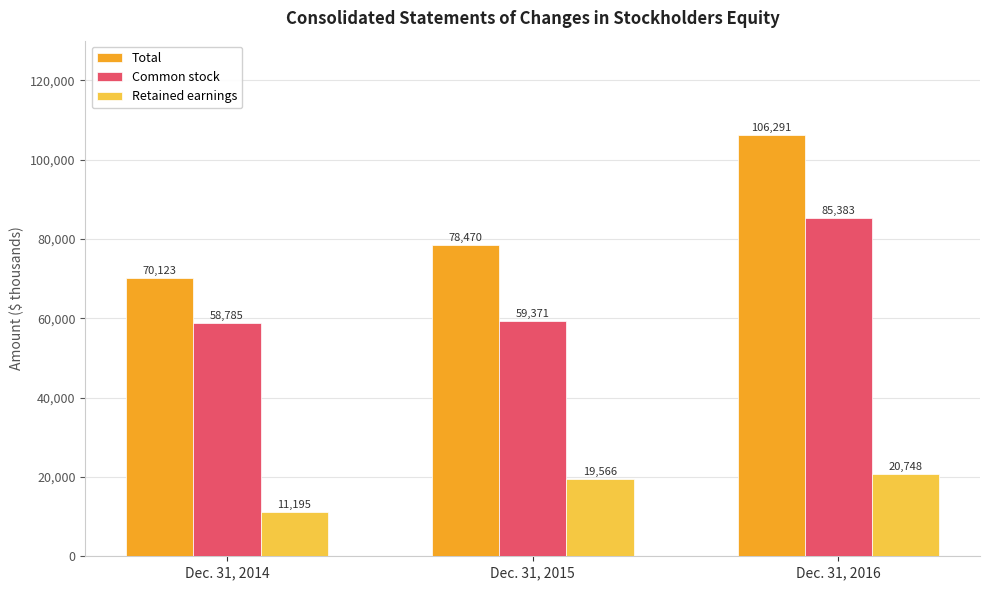

The value of Total at Dec. 31, 2015 is 131881. True or false?

False